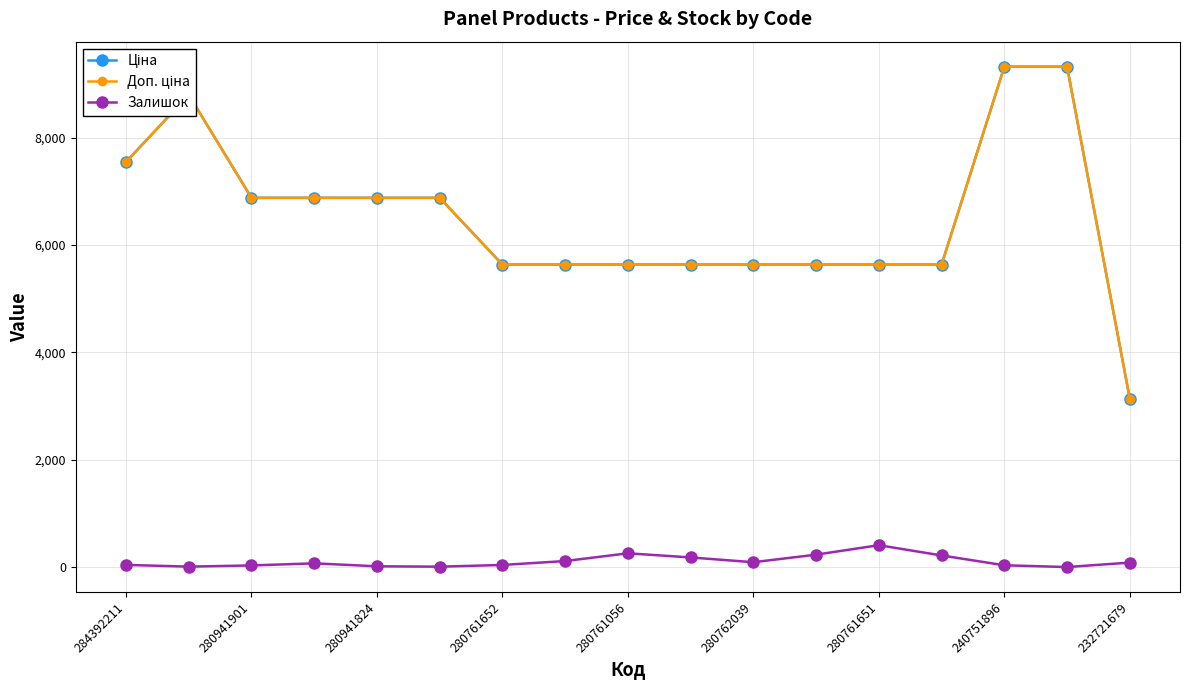

What is the maximum value for Залишок?

410.0